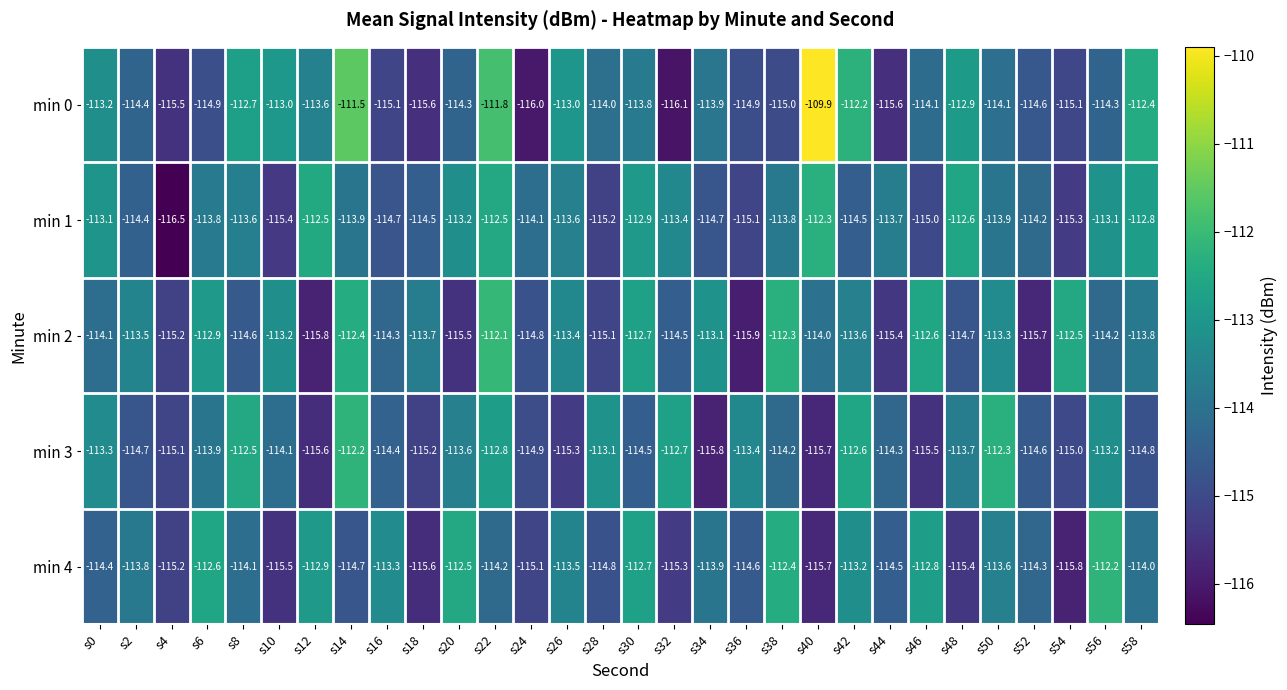

What is the difference between the maximum and second lowest values in the min 1 series?

3.1